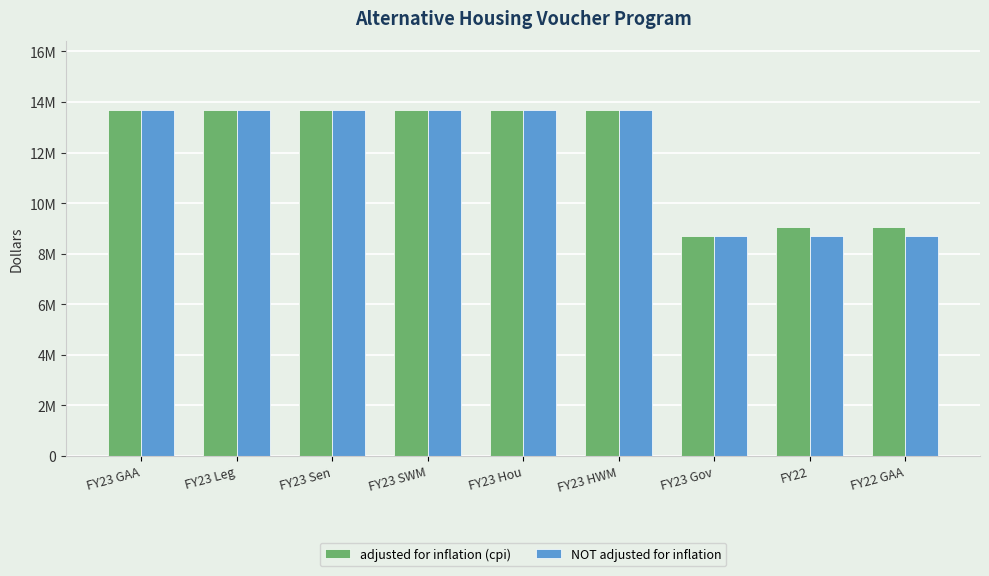

Which label corresponds to the smallest value in the chart?

FY23 Gov